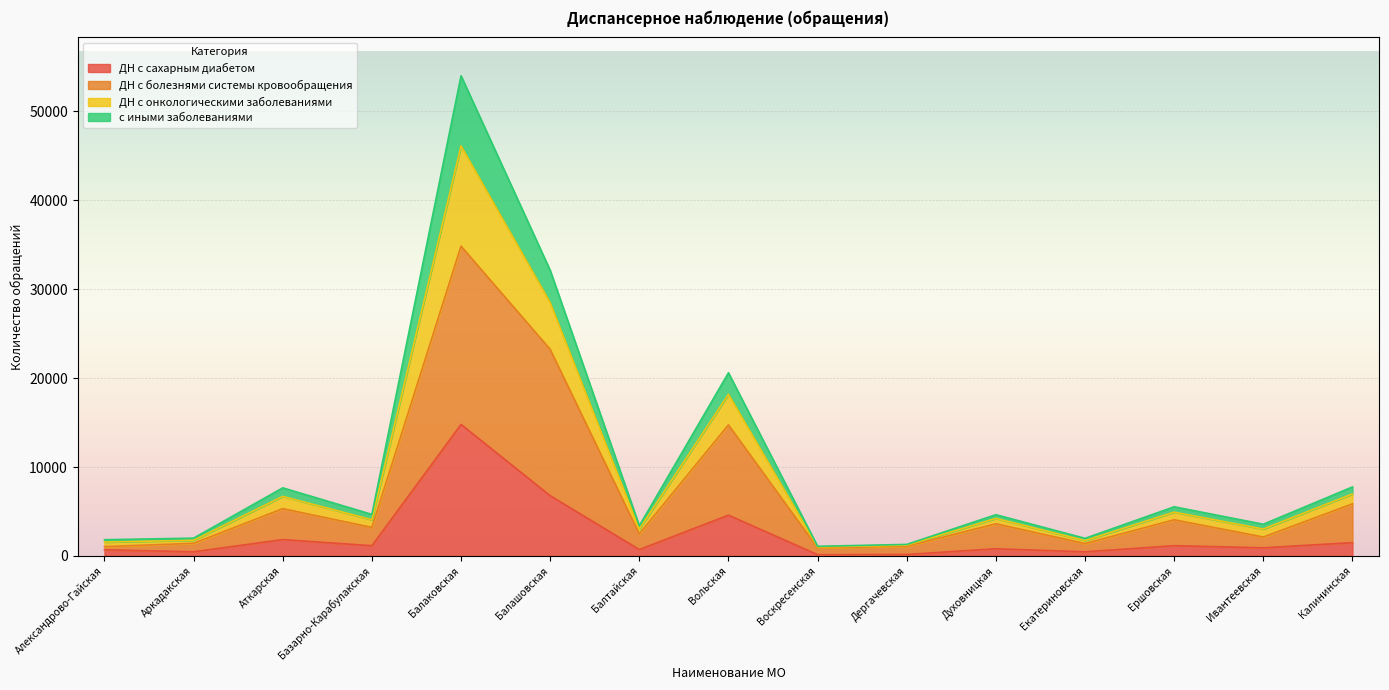

Count the number of data series in this chart.

4